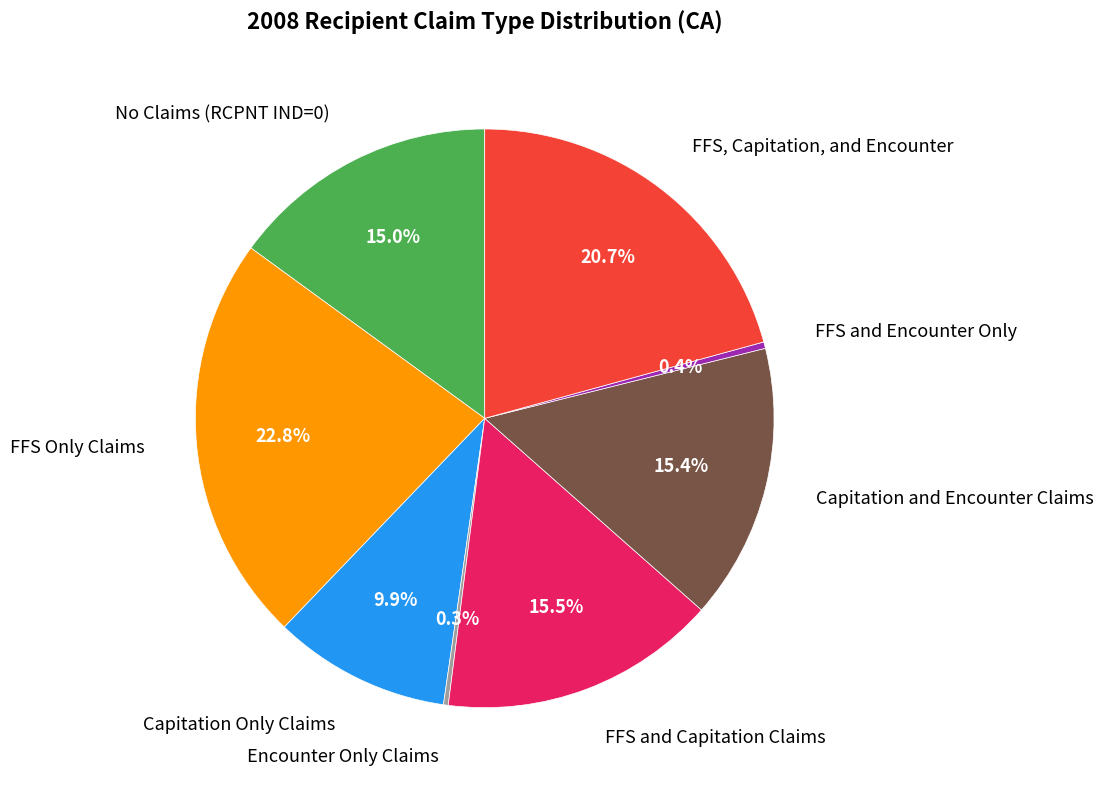

What portion of the pie excludes FFS Only Claims?

77.2%